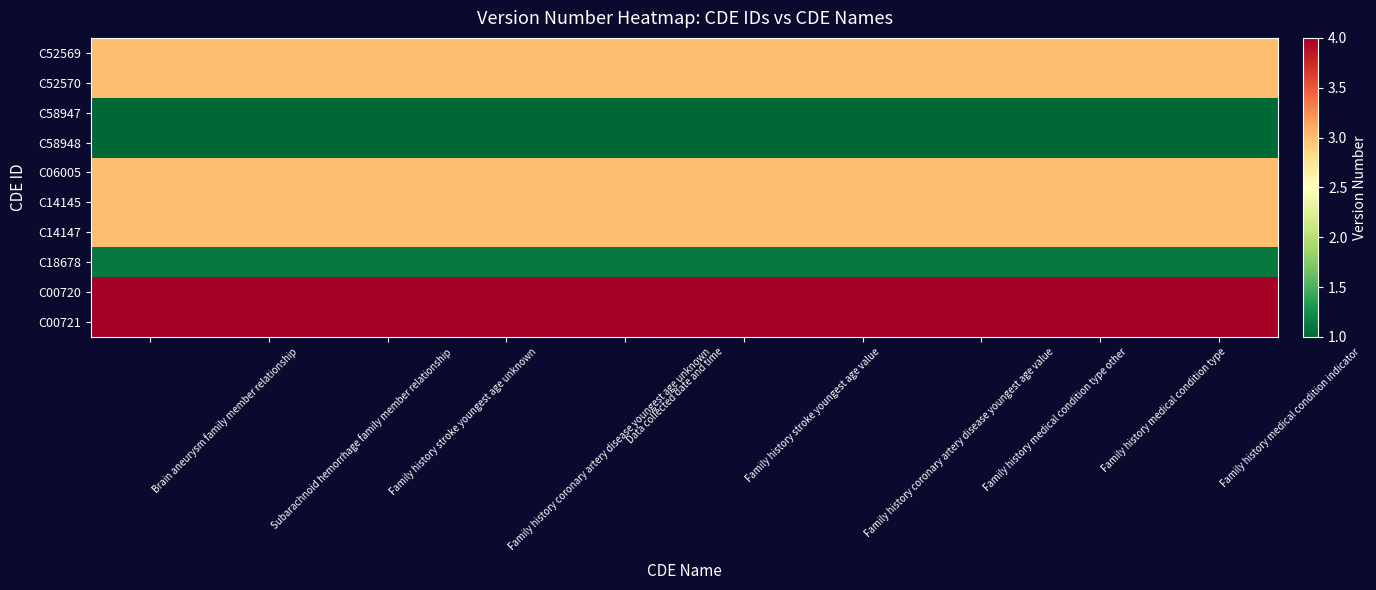

What is the difference between the highest and lowest values at Family history coronary artery disease youngest age value?

3.0